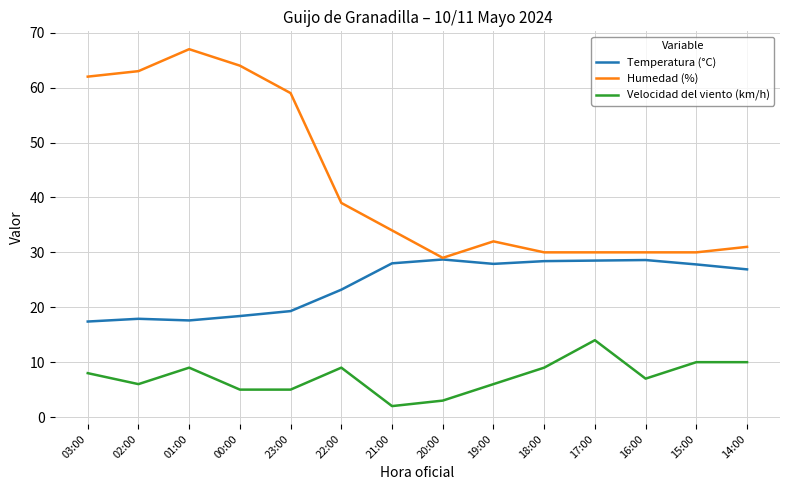

True or false: Temperatura (°C) and Velocidad del viento (km/h) cross at least once.

False